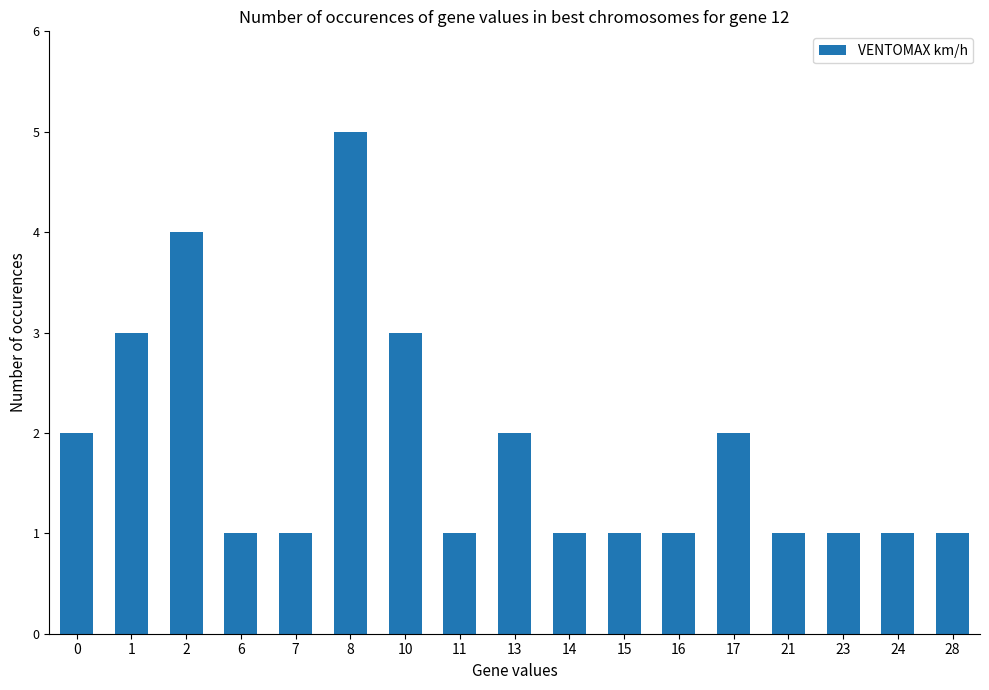

Which has a higher value, 8 or 10?

8